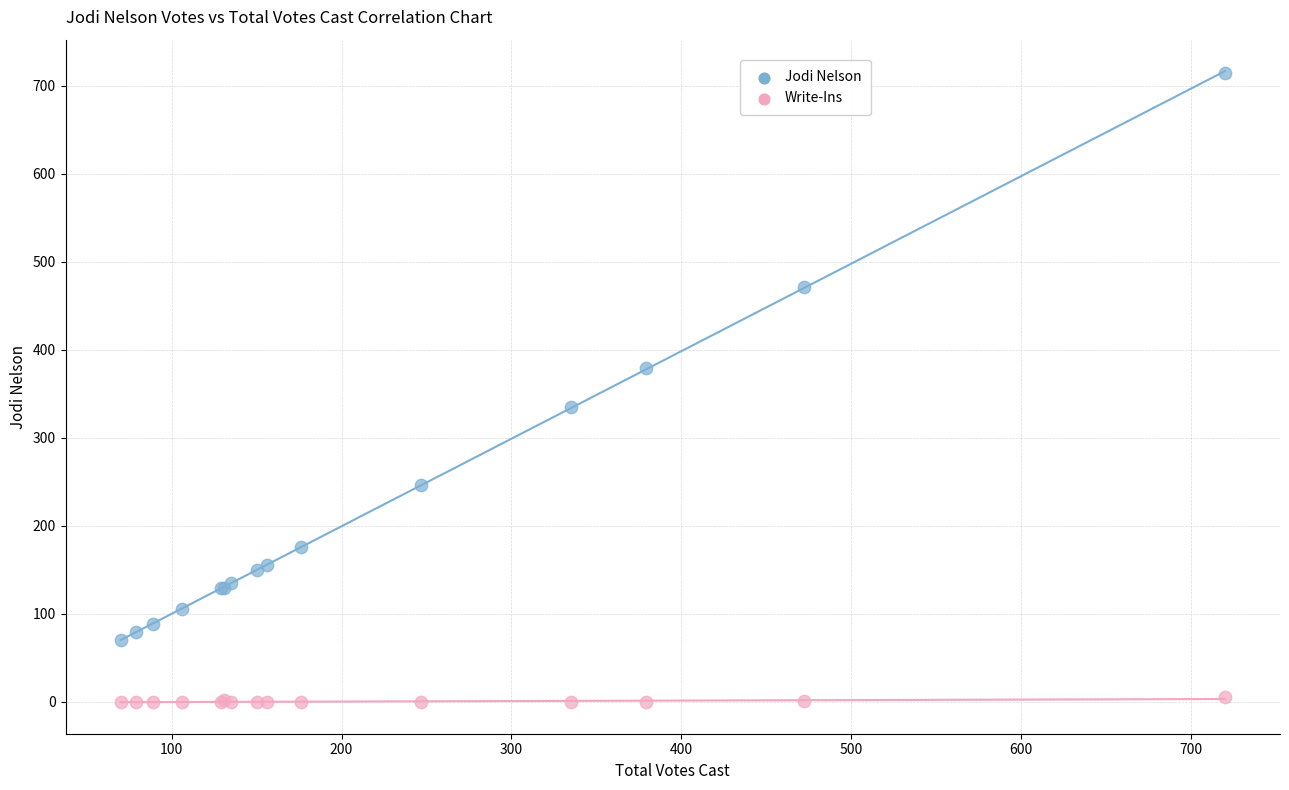

Which series reaches the maximum Y coordinate?

Jodi Nelson